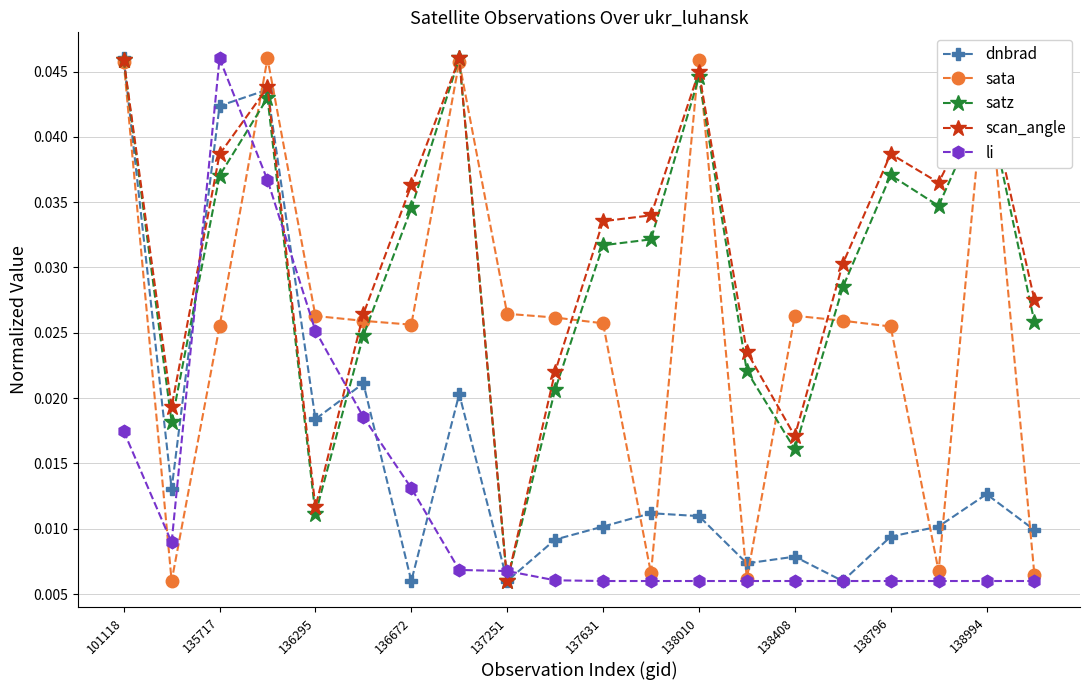

What are all the series names shown in the legend?

dnbrad, sata, satz, scan_angle, li